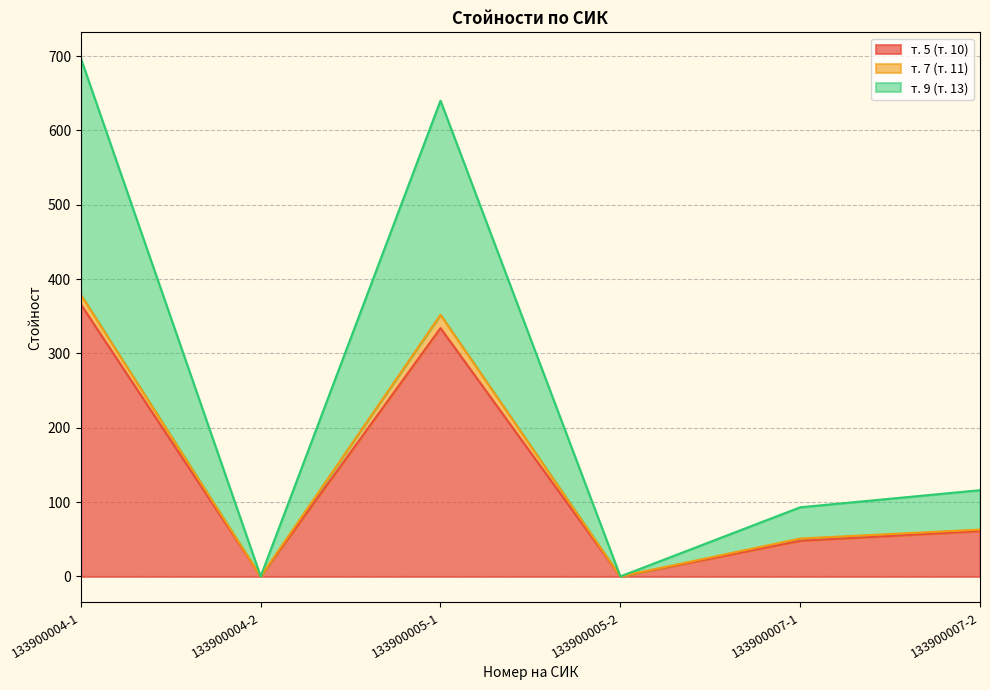

Does the chart display data point markers on the line(s)?

No